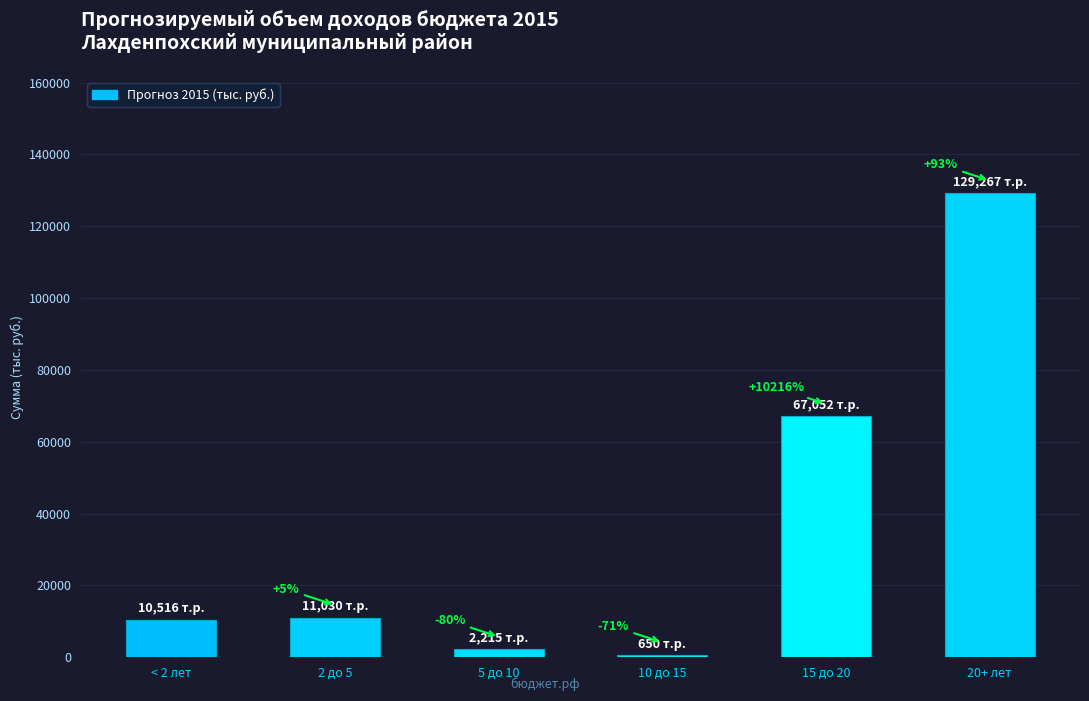

Which has a higher value, 10 до 15 or 20+ лет?

20+ лет